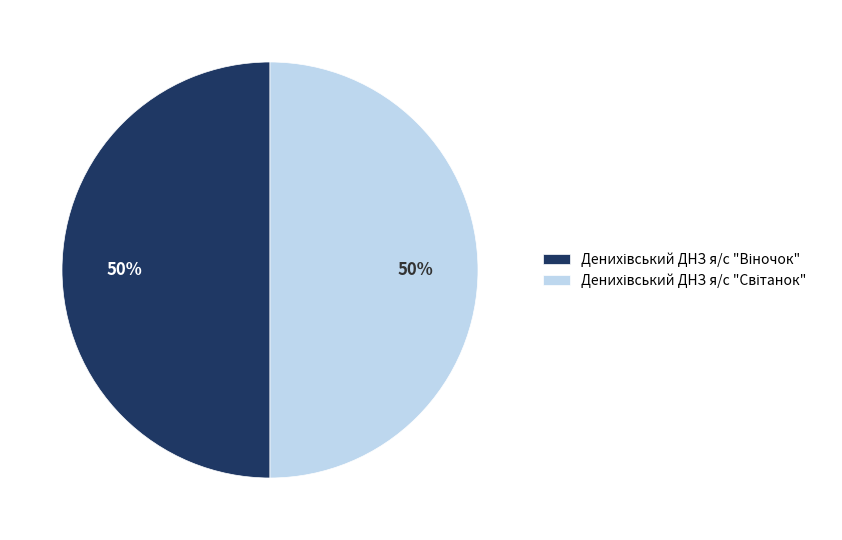

To the nearest percent, what is the average slice percentage?

50%